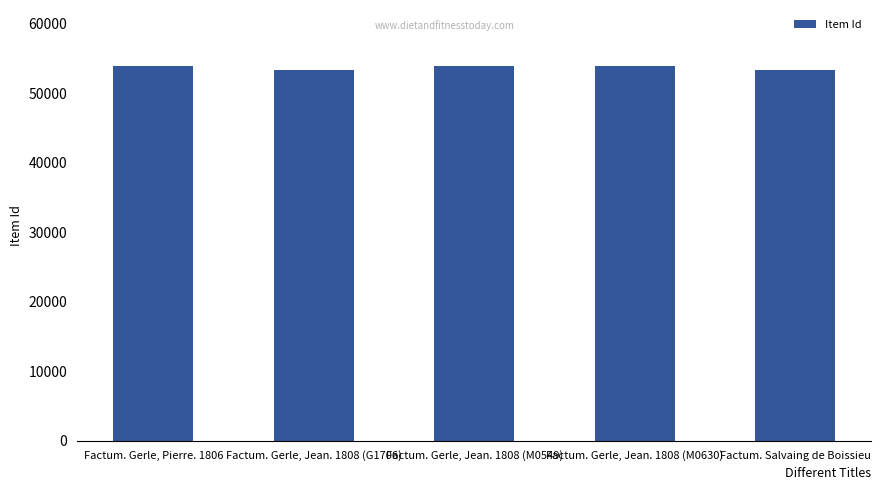

List the labels in order of value, smallest first.

Factum. Gerle, Jean. 1808 (G1706), Factum. Salvaing de Boissieu, Factum. Gerle, Jean. 1808 (M0549), Factum. Gerle, Jean. 1808 (M0630), Factum. Gerle, Pierre. 1806